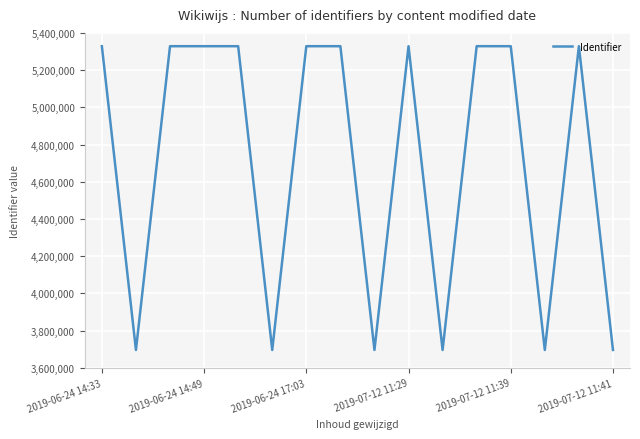

What is the greatest value displayed?

5328546